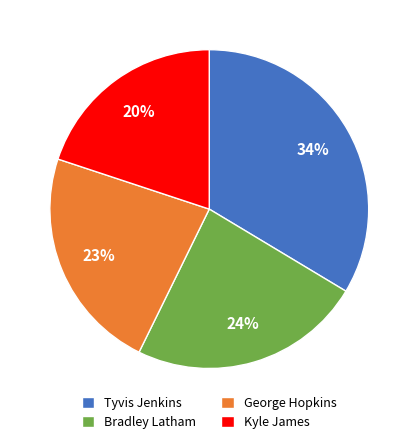

Combined, do George Hopkins and Kyle James account for over 50%?

No